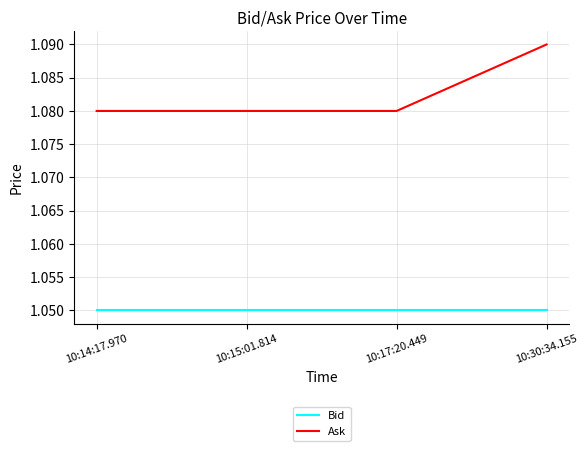

Which category has the highest value in the Ask series?

10:30:34.155